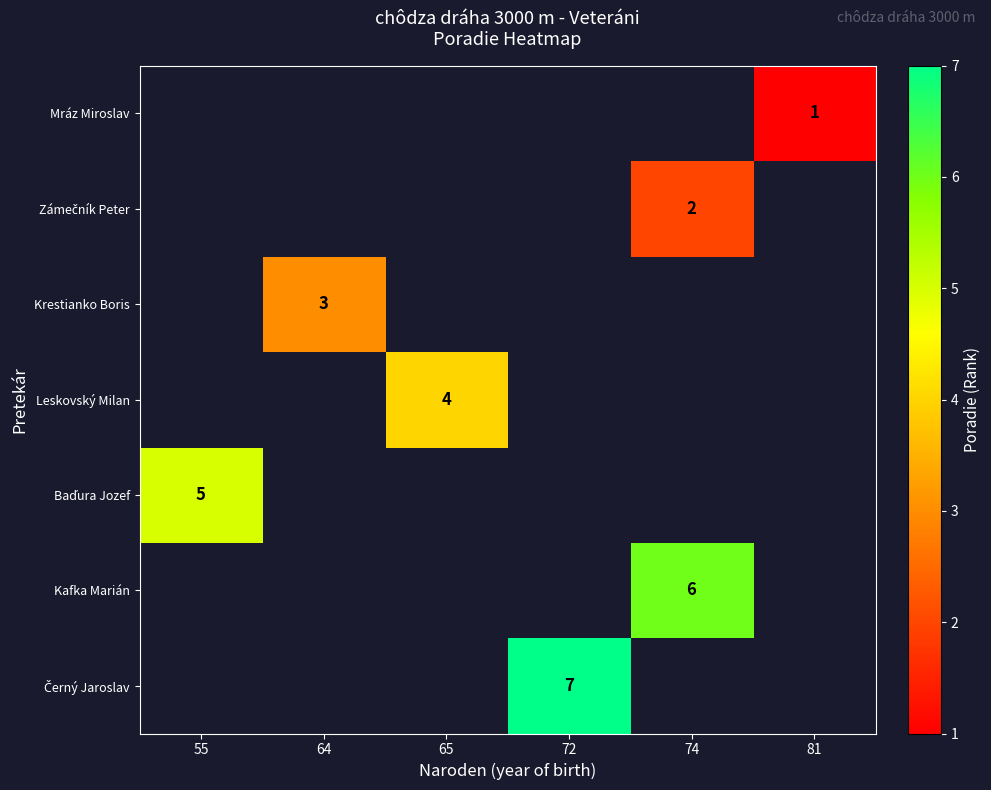

The Mráz Miroslav series shows 1 at 81. True or false?

True